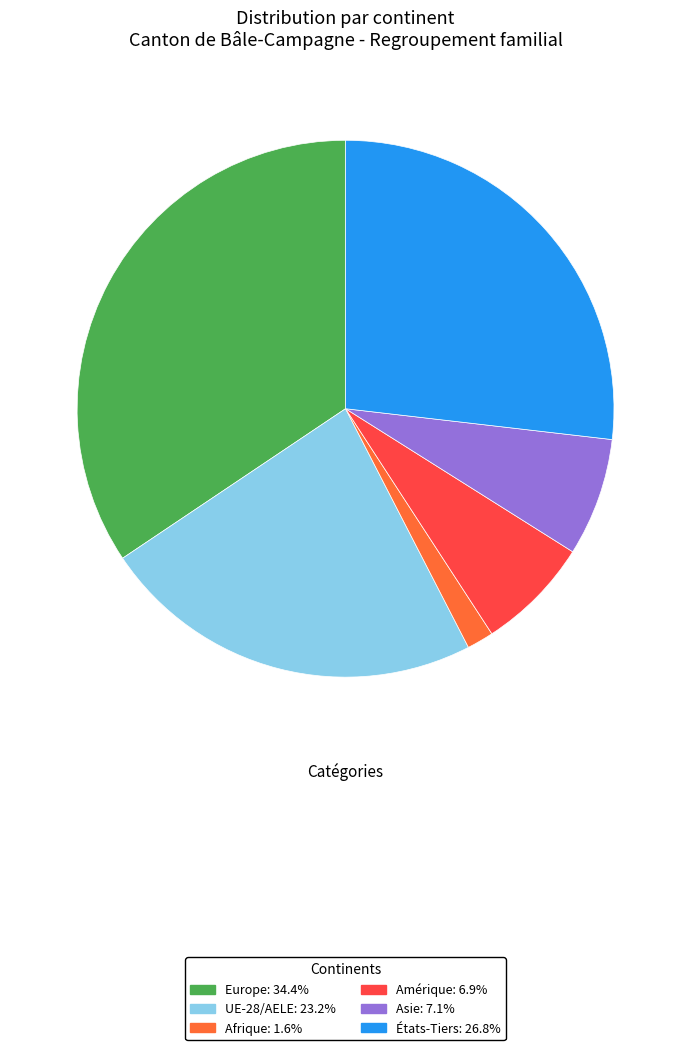

Is there any slice that represents more than half of the pie?

No